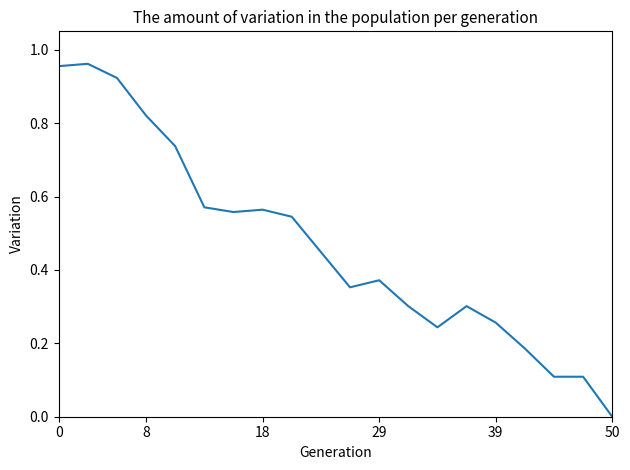

At which label is the value closest to 0?

50